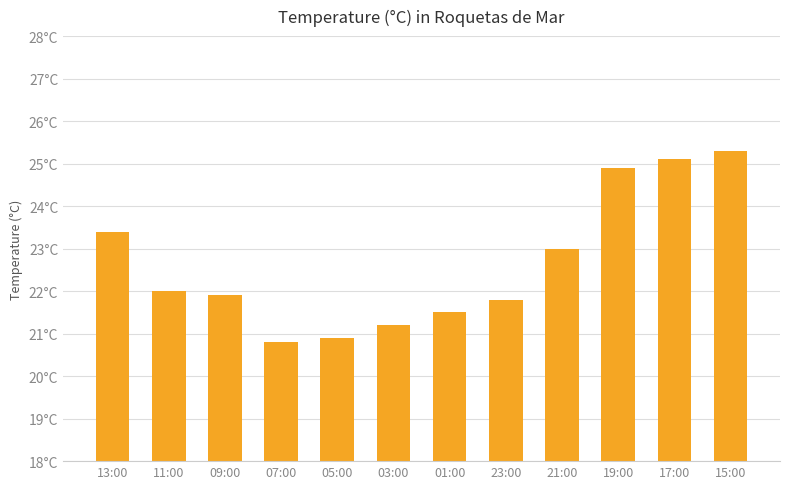

Are the bars horizontal?

No